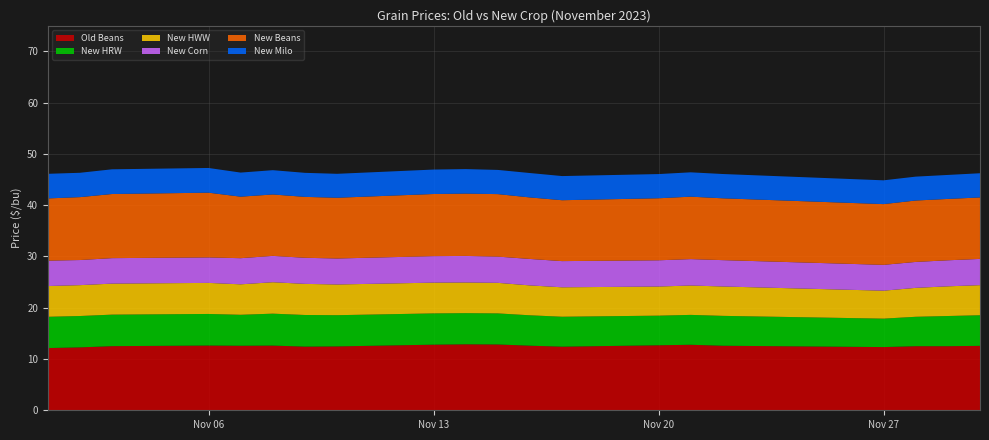

Reading left to right, transcribe all the data shown in this chart.

Old Beans: 12.1	12.3	12.5	12.6	12.6	12.6	12.4	12.5	12.8	12.9	12.8	12.6	12.4	12.7	12.8	12.6	12.3	12.5	12.5	12.6
New HRW: 6.1	6.1	6.2	6.2	6.0	6.2	6.2	6.1	6.1	6.1	6.1	5.9	5.8	5.8	5.8	5.8	5.5	5.7	5.9	6.0
New HWW: 6.0	6.0	6.0	6.1	5.9	6.1	6.1	6.0	6.0	6.0	6.0	5.8	5.7	5.7	5.7	5.7	5.5	5.6	5.8	5.9
New Corn: 5.0	4.9	5.0	5.0	5.1	5.1	5.1	5.1	5.2	5.2	5.1	5.2	5.1	5.1	5.2	5.1	5.0	5.1	5.1	5.1
New Beans: 12.1	12.3	12.5	12.6	12.0	12.0	11.9	11.8	12.1	12.2	12.2	12.0	11.9	12.1	12.2	12.1	11.8	12.0	12.0	12.0
New Milo: 4.8	4.8	4.8	4.8	4.7	4.7	4.7	4.7	4.8	4.8	4.7	4.8	4.7	4.7	4.8	4.7	4.6	4.7	4.7	4.7